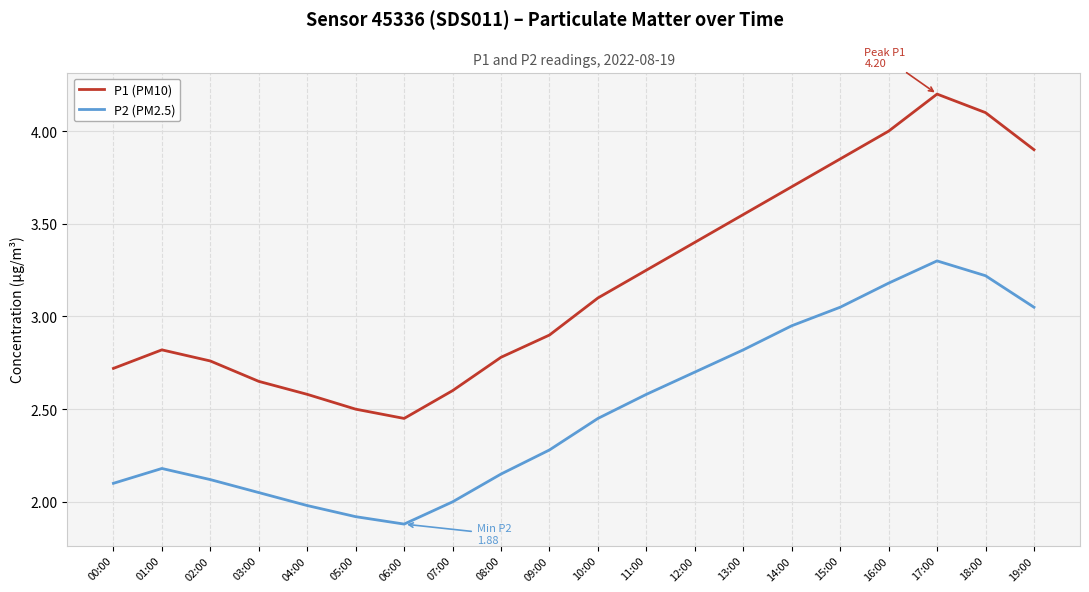

In P2 (PM2.5), how many points are higher than both neighbors (excluding endpoints)?

2